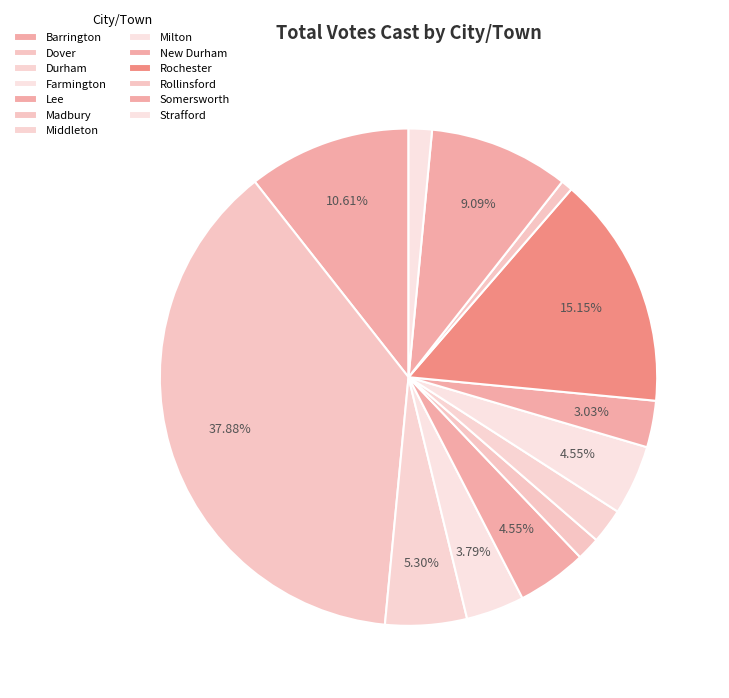

How many segments does this pie chart have?

13